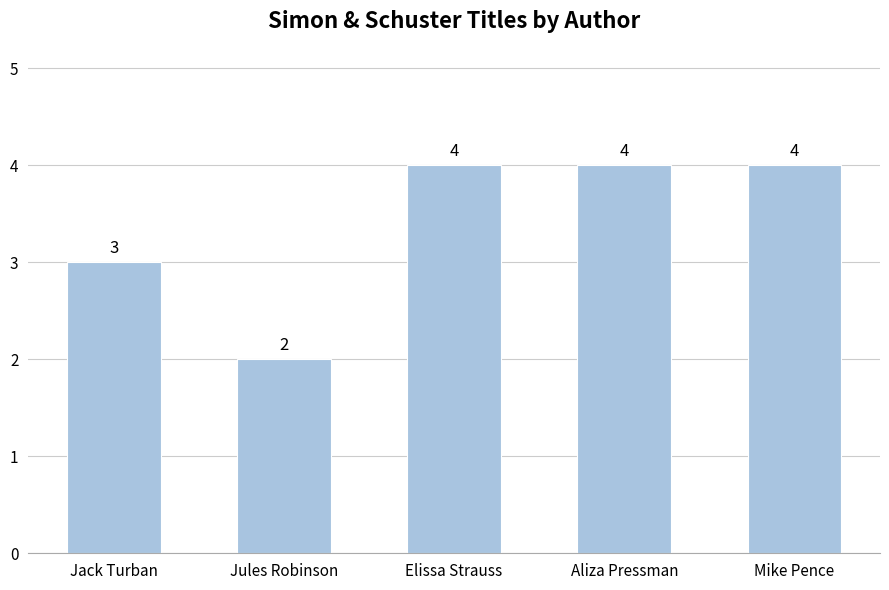

Reading right to left, what are all the values shown in this chart?

4	4	4	2	3